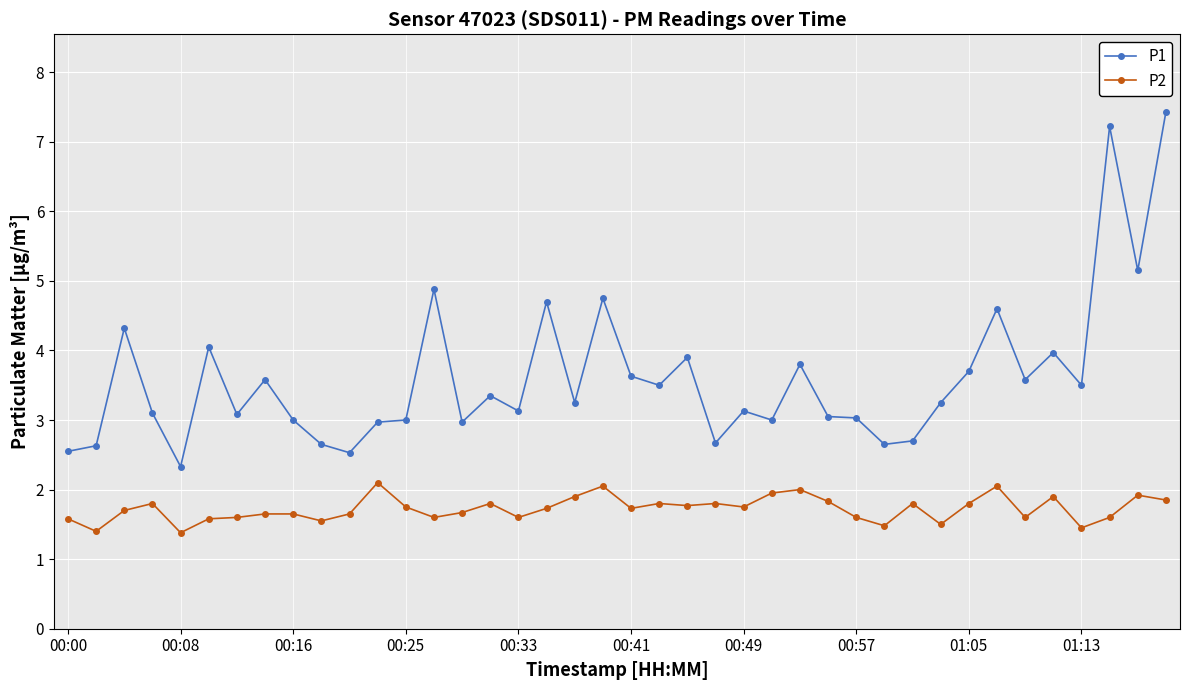

What is the value of the P2 point at the 2nd from the left?

1.4